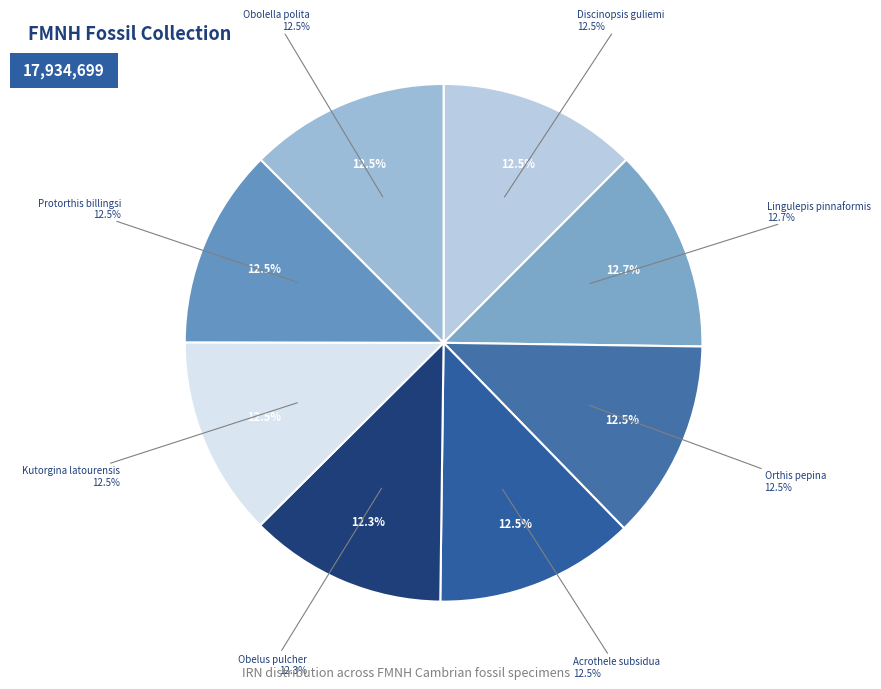

To the nearest percent, what percentage of the pie is Acrothele subsidua?

12%